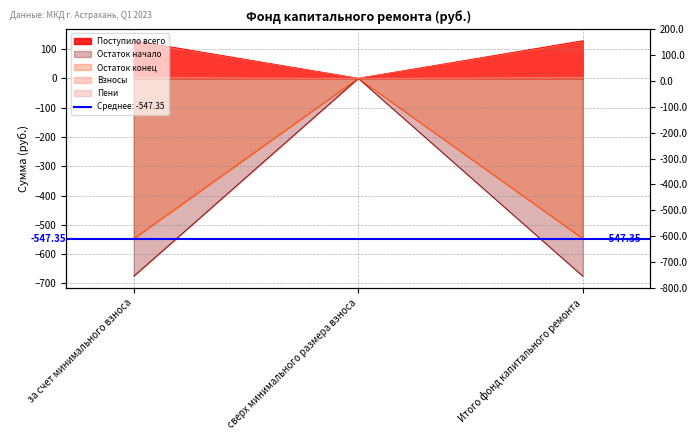

Rank the series by their maximum value, from highest to lowest.

Поступило всего, Взносы, Пени, Остаток начало, Остаток конец